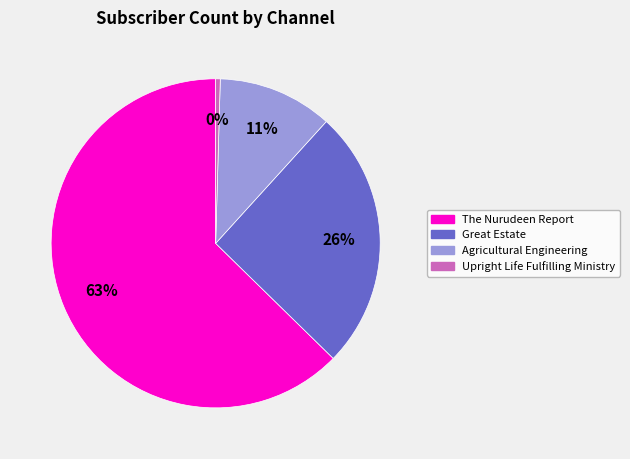

To the nearest percent, what is the average slice percentage?

25%